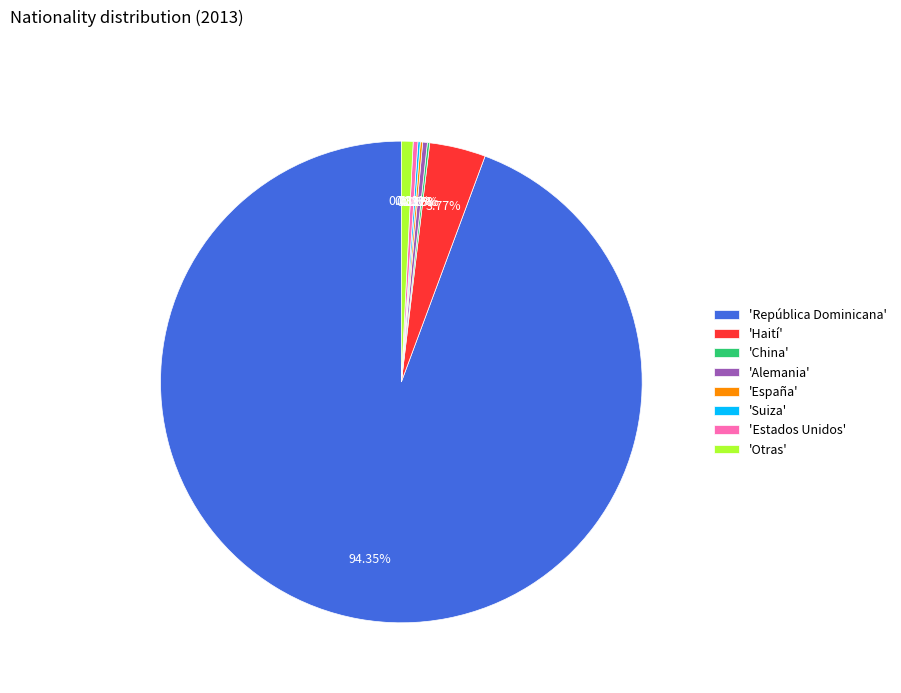

Does any single category account for the majority?

Yes